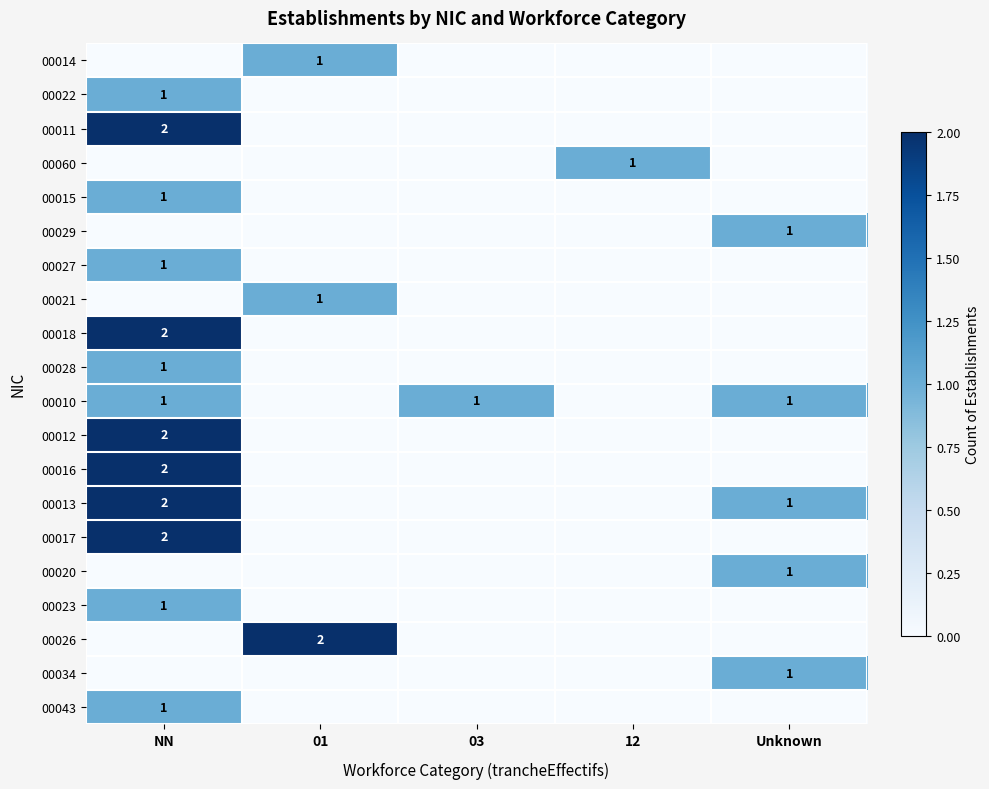

Is it true that 00011 equals 3 at NN?

False